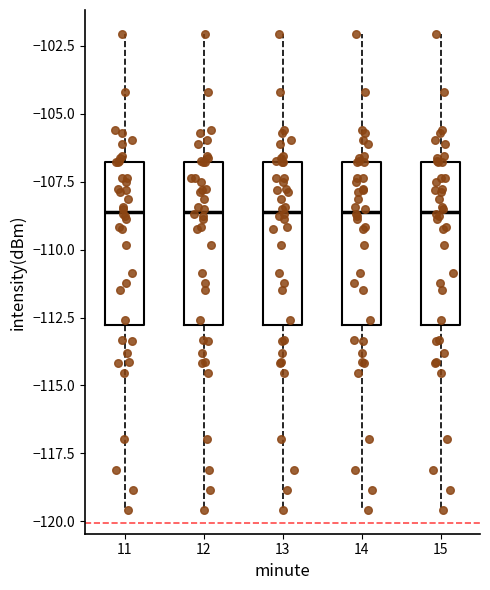

Reading left to right, read every box against the y-axis: the position of its median line, the range the box covers, and the ends of its whiskers. The values are not printed on the chart, so give them approximately, as read against the axis.

11: median -108.5, box -113.0 to -107.0, whiskers -119.5 to -102.0
12: median -108.5, box -113.0 to -107.0, whiskers -119.5 to -102.0
13: median -108.5, box -113.0 to -107.0, whiskers -119.5 to -102.0
14: median -108.5, box -113.0 to -107.0, whiskers -119.5 to -102.0
15: median -108.5, box -113.0 to -107.0, whiskers -119.5 to -102.0